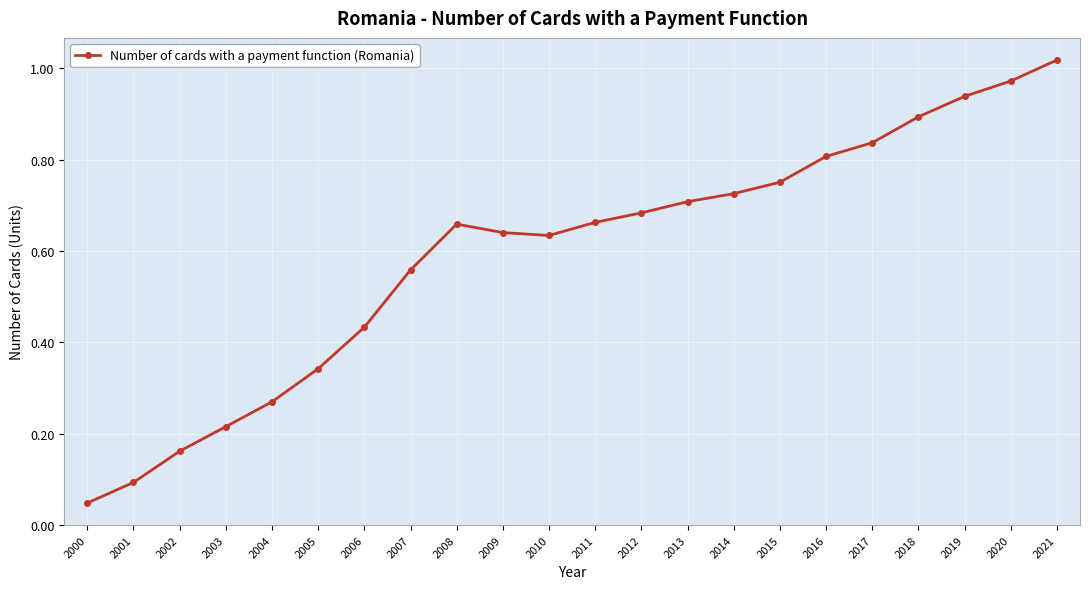

Between 2021 and 2008, which is larger?

2021